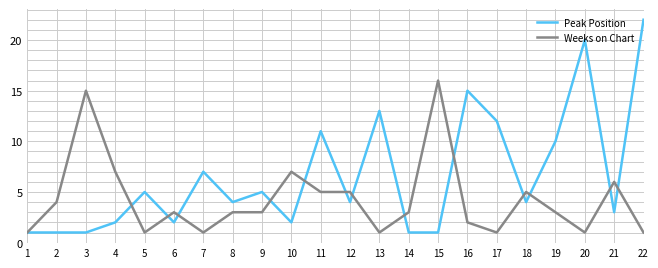

Rank the series at 11 from lowest to highest value.

Weeks on Chart, Peak Position